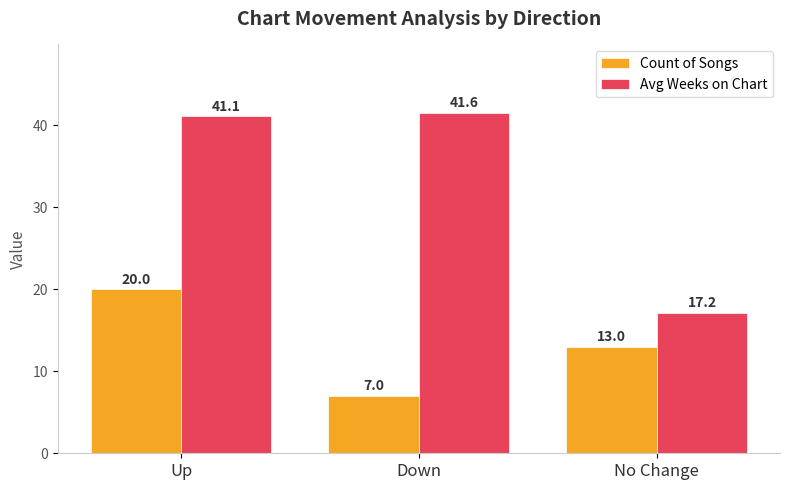

Which series has the largest total across all categories?

Avg Weeks on Chart